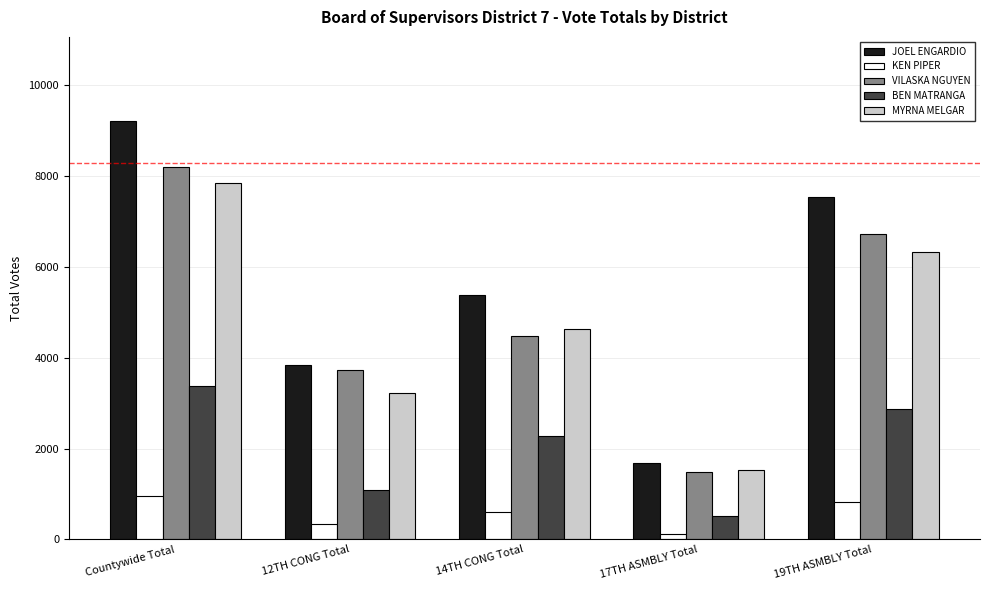

Which series changed the most between Countywide Total and 17TH ASMBLY Total?

JOEL ENGARDIO